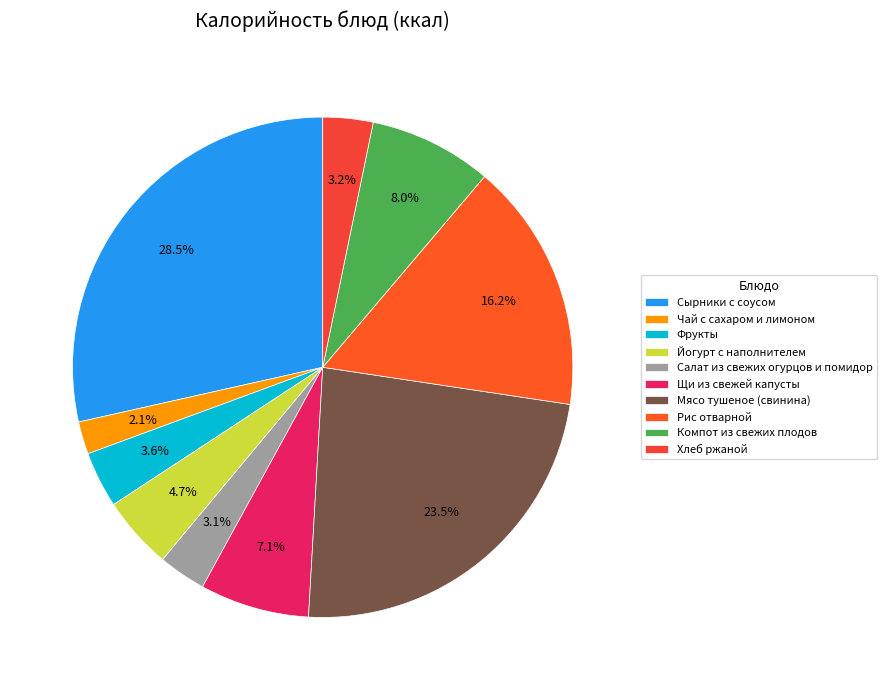

Combined, do Салат из свежих огурцов и помидор and Хлеб ржаной account for over 50%?

No